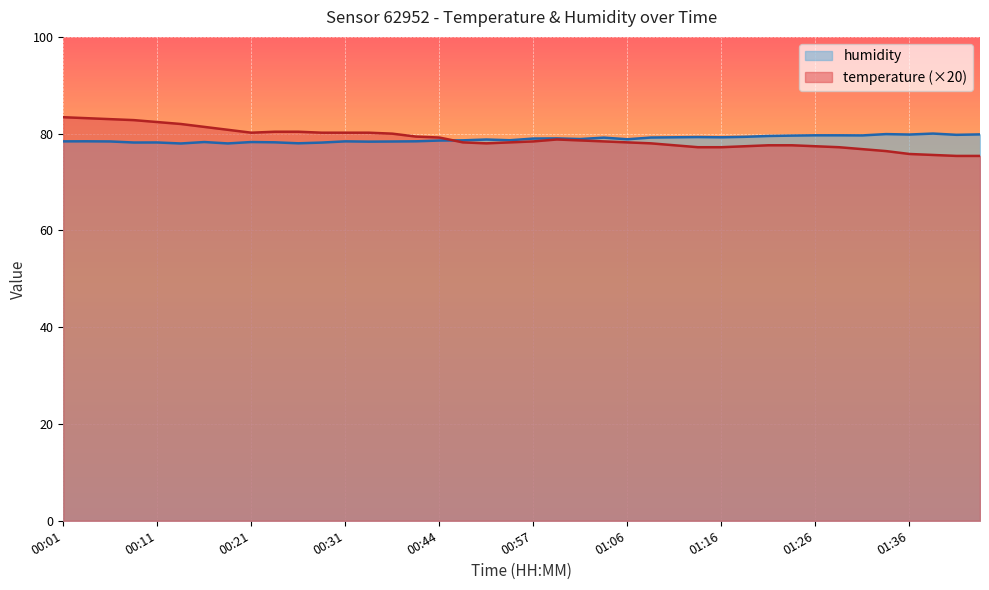

At 01:23, list the series in order from largest to smallest.

humidity, temperature